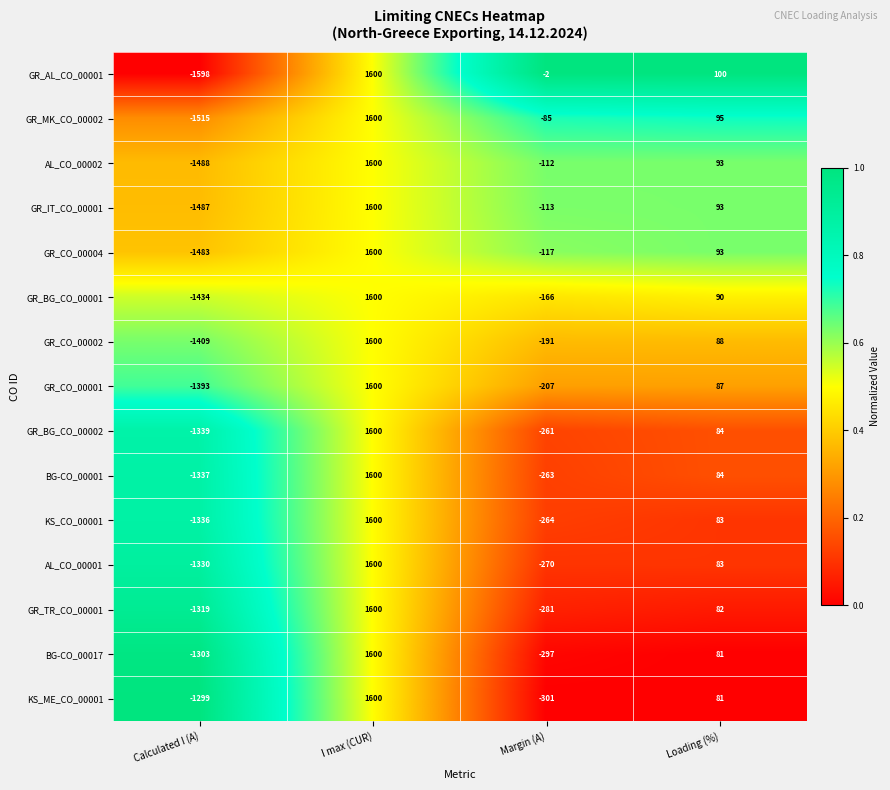

The BG-CO_00001 series shows 734 at I max (CUR). True or false?

False